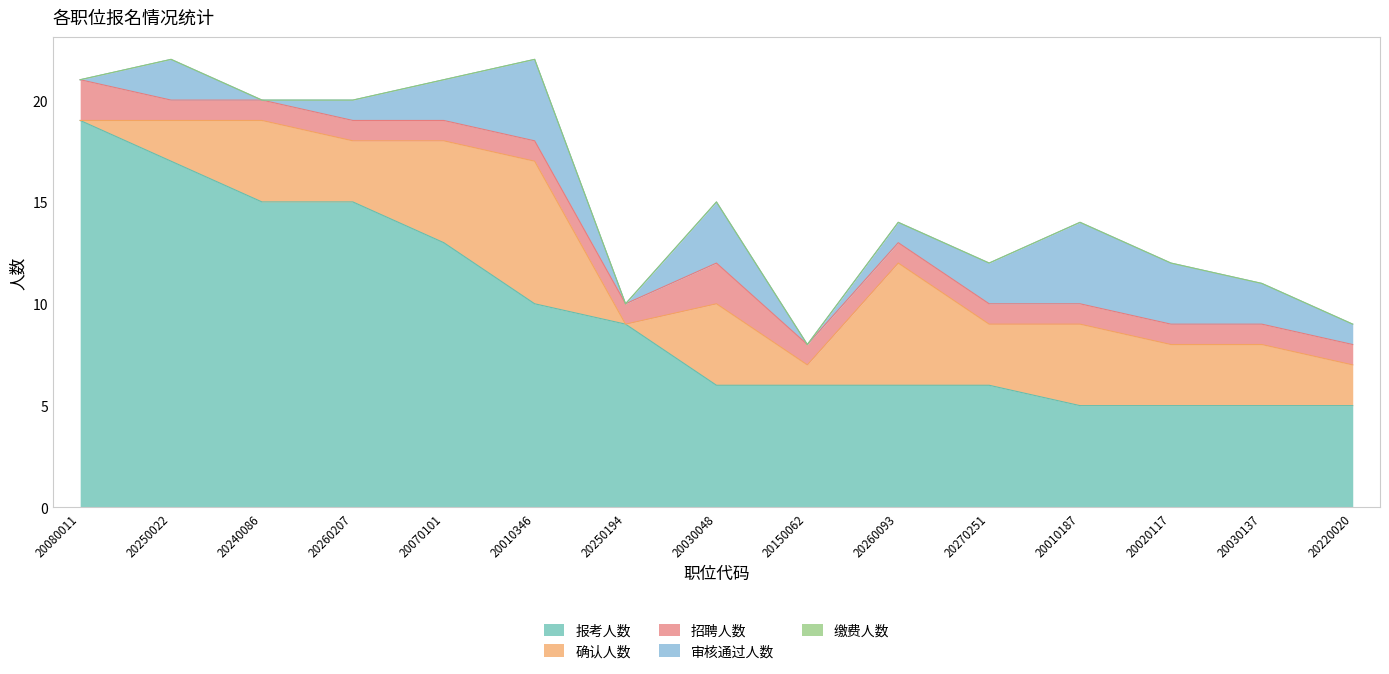

List the labels in order of 确认人数 value, largest first.

20010346, 20260093, 20070101, 20240086, 20030048, 20010187, 20260207, 20270251, 20020117, 20030137, 20250022, 20220020, 20150062, 20080011, 20250194